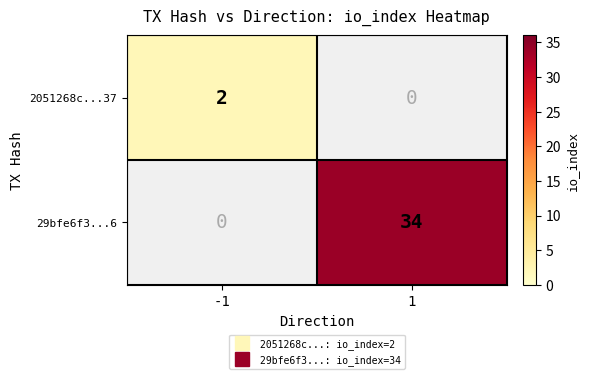

Rank the series at 1 from lowest to highest value.

2051268c...37, 29bfe6f3...6